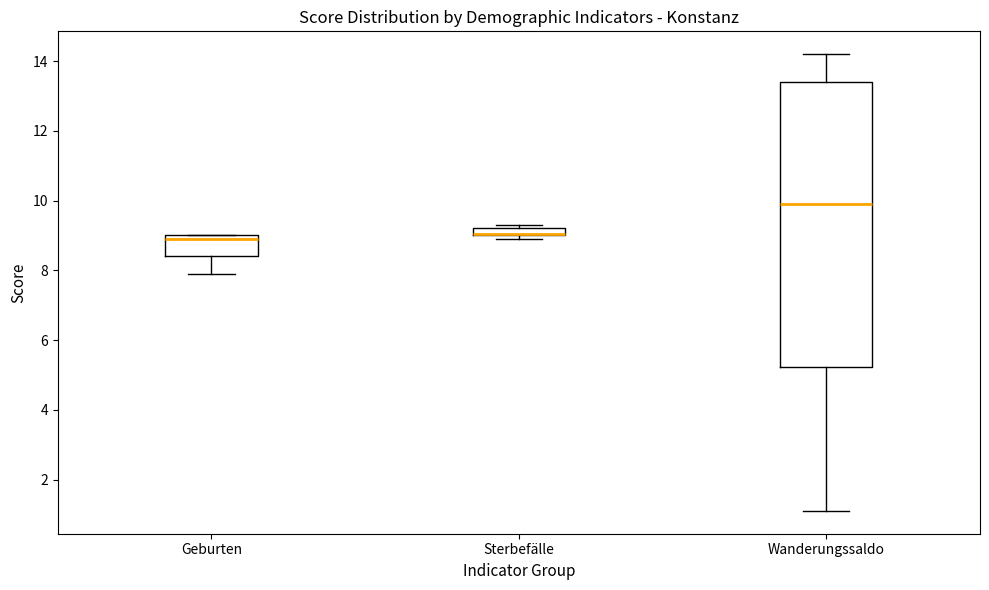

Where is the upper edge of the box for Sterbefälle on the y-axis? The values are not printed on the chart, so give them approximately, as read against the axis.

9.2